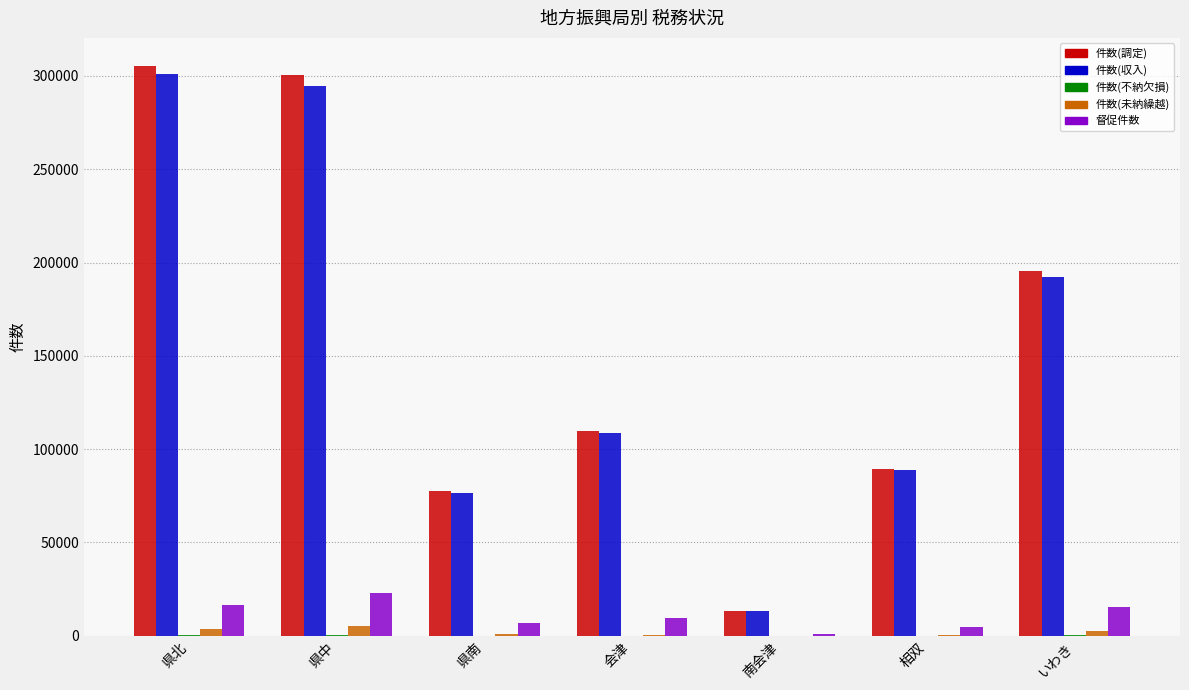

How many distinct data groups are displayed?

5